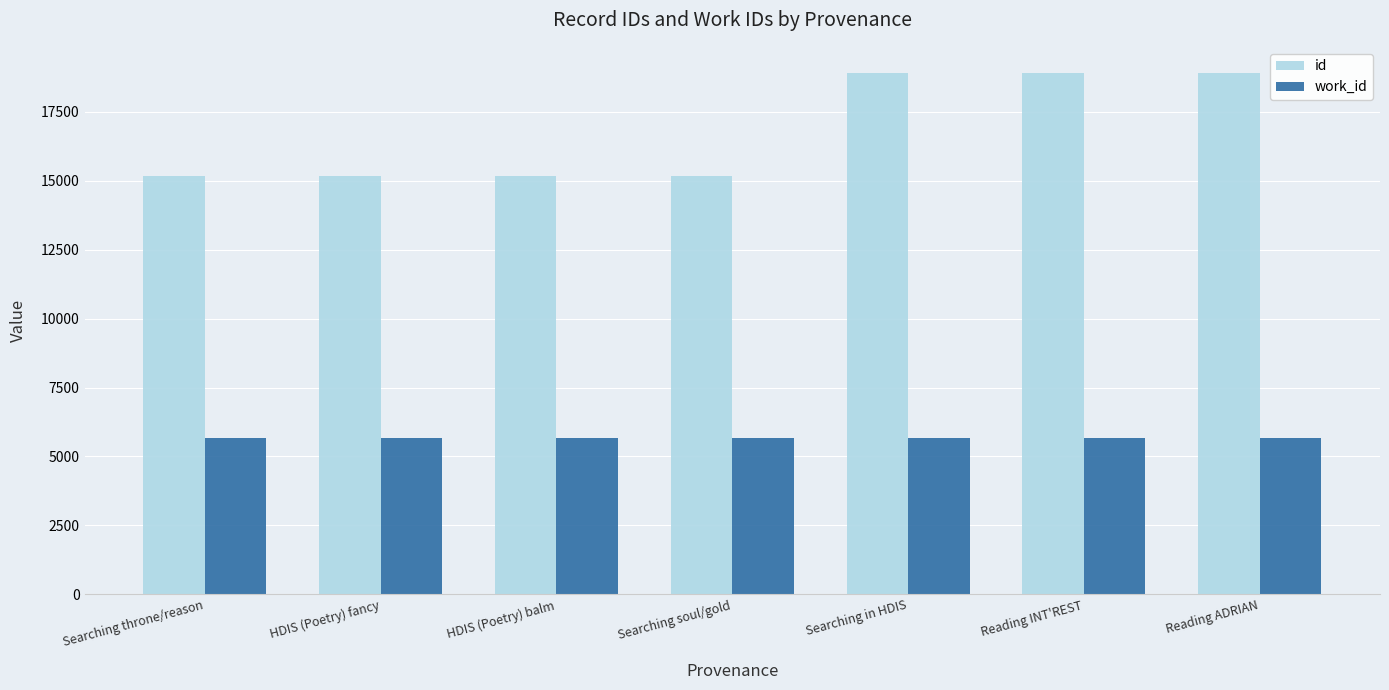

Which series has the widest spread of values?

id